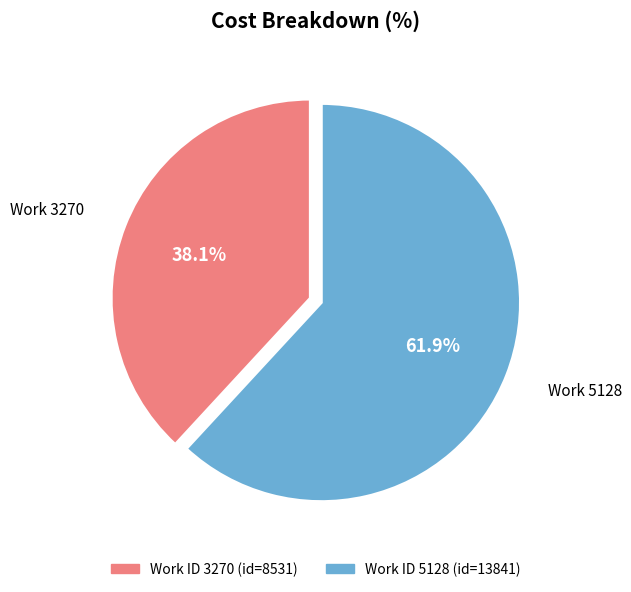

Is there any slice that represents more than half of the pie?

Yes